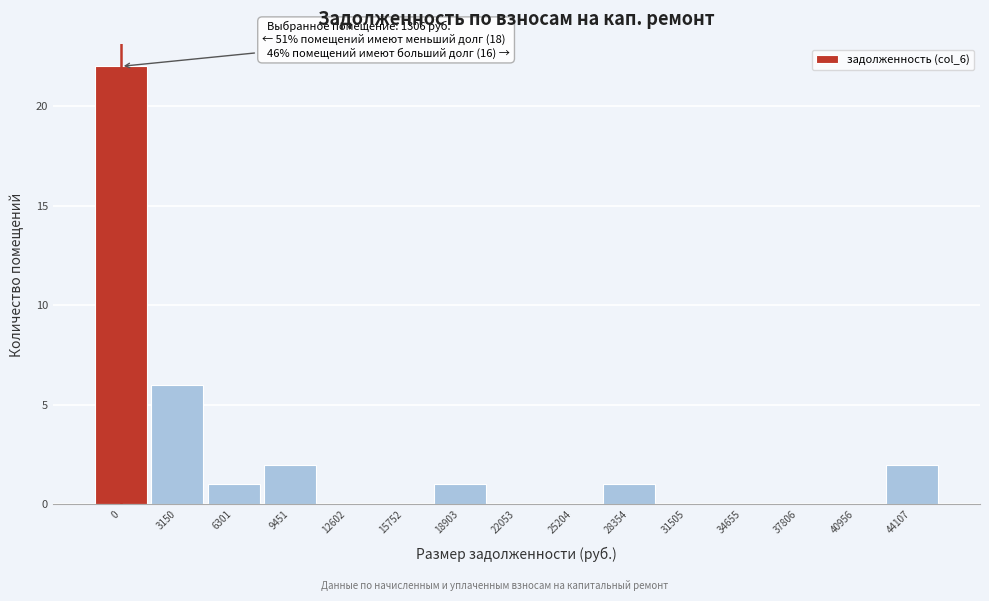

Reading right to left, transcribe all the data shown in this chart.

44107=2	40956=0	37806=0	34655=0	31505=0	28354=1	25204=0	22053=0	18903=1	15752=0	12602=0	9451=2	6301=1	3150=6	0=22